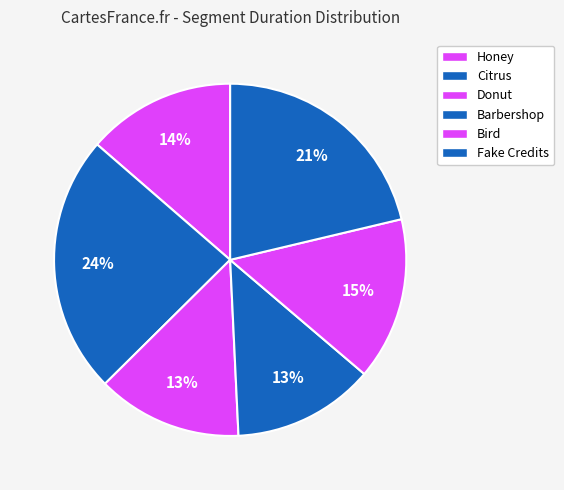

How many slices are in this pie chart?

6